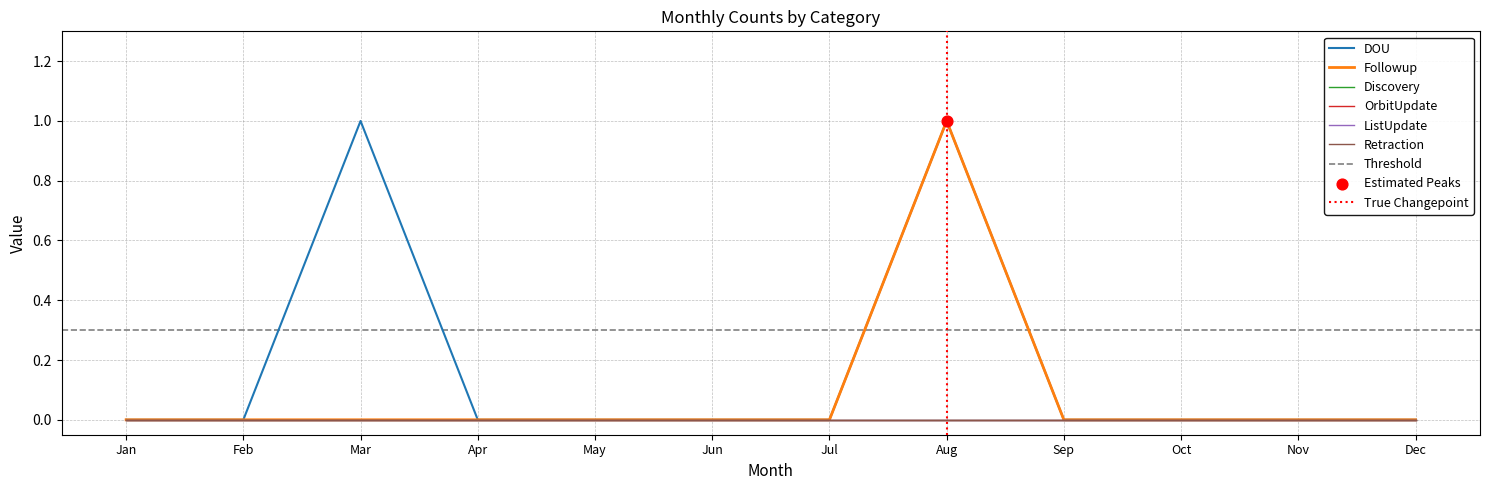

At how many categories does at least one series exceed 0?

2